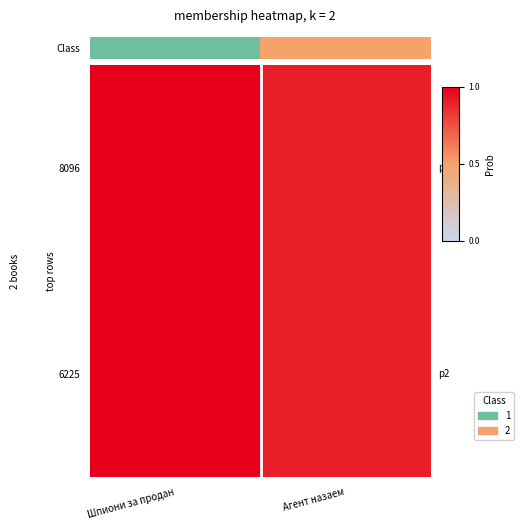

List the series in order of their peak value, lowest first.

8096, 6225